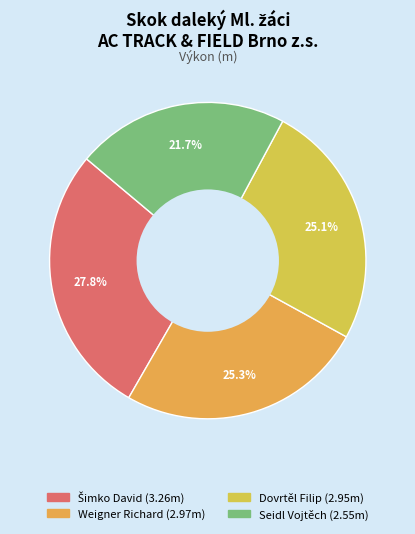

Rank the categories by value from highest to lowest.

Šimko David, Weigner Richard, Dovrtěl Filip, Seidl Vojtěch